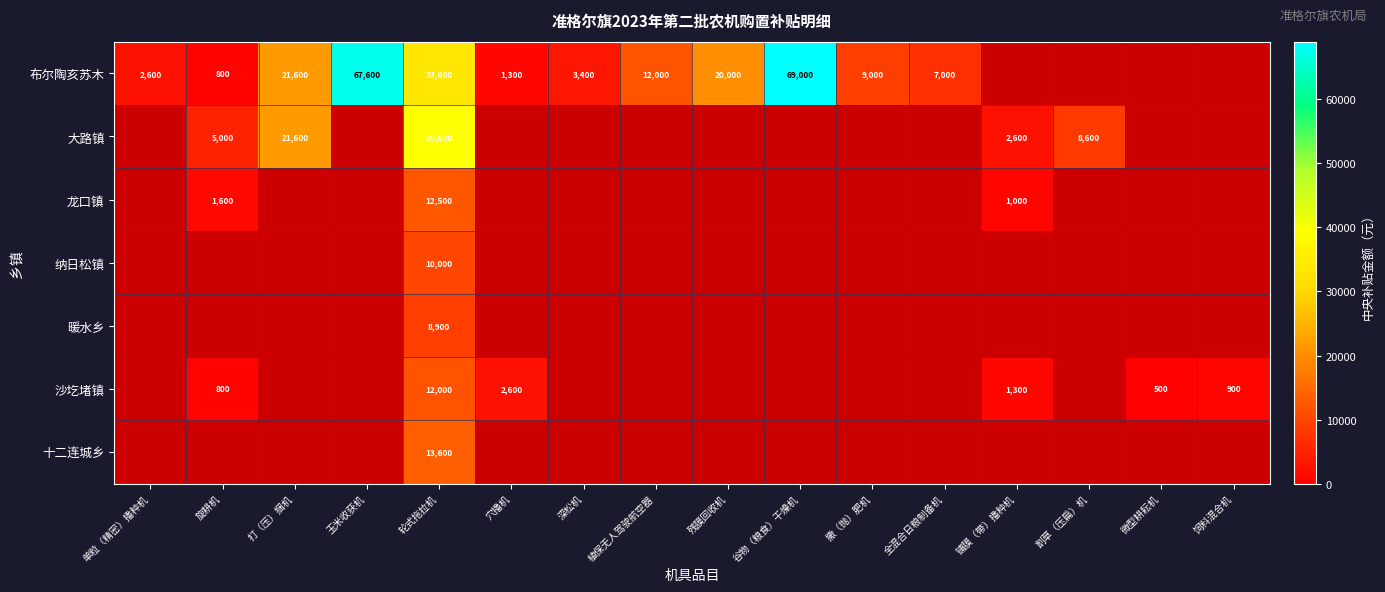

The 布尔陶亥苏木 series shows 2134 at 全混合日粮制备机. True or false?

False